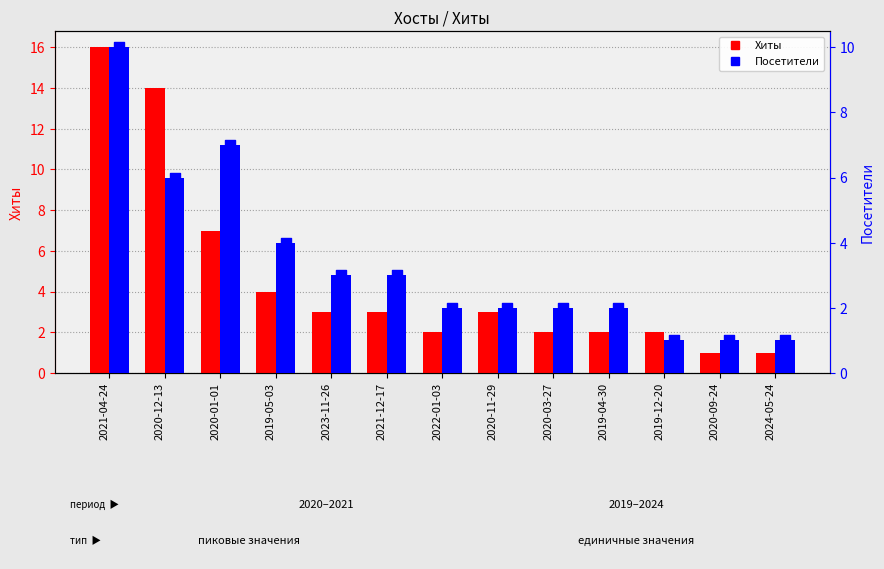

At which category is the sum across all series the highest?

2021-04-24